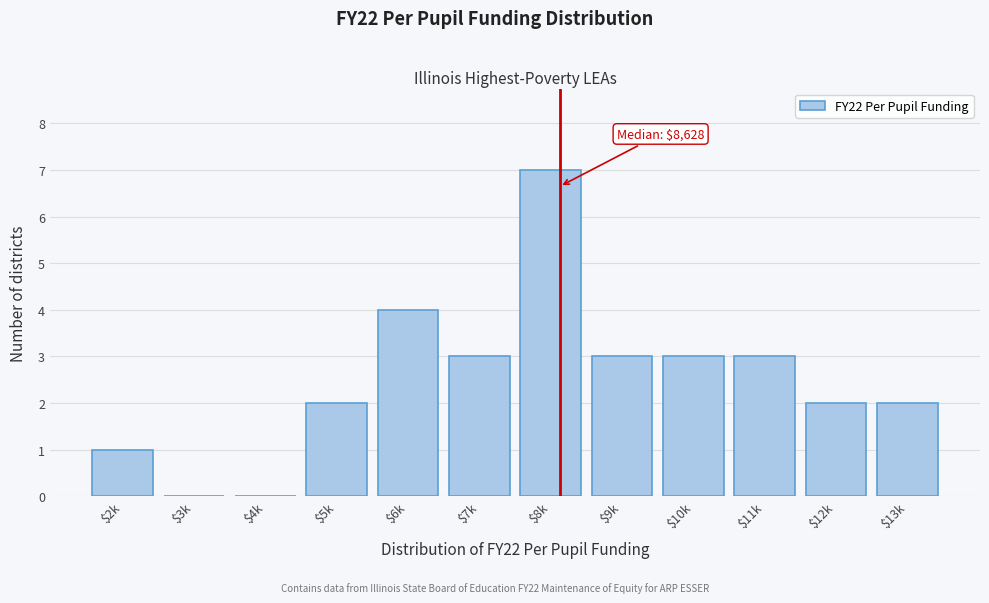

What is the approximate value at $8k?

7